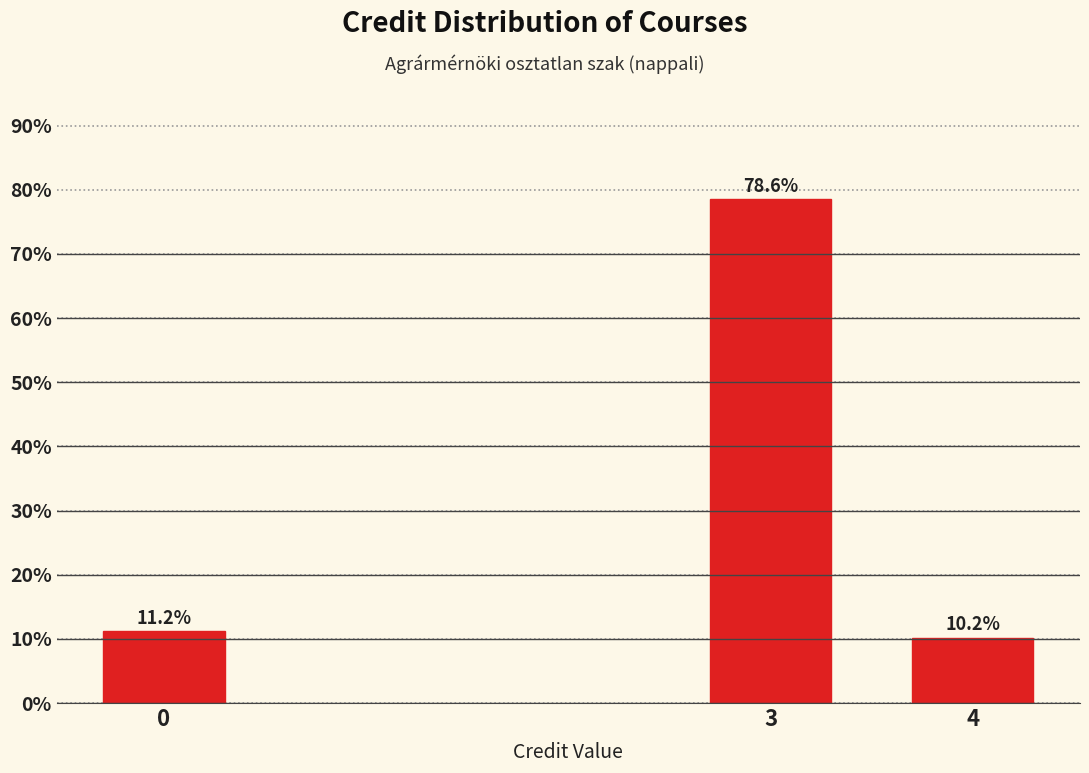

Reading left to right, extract all data points from this chart.

11.2	78.6	10.2